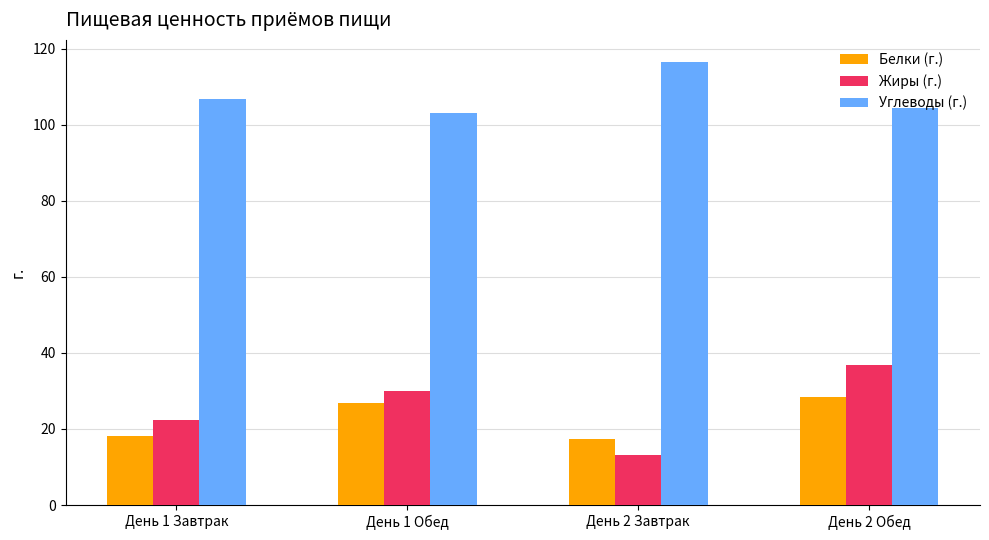

How many groups of bars are there?

4